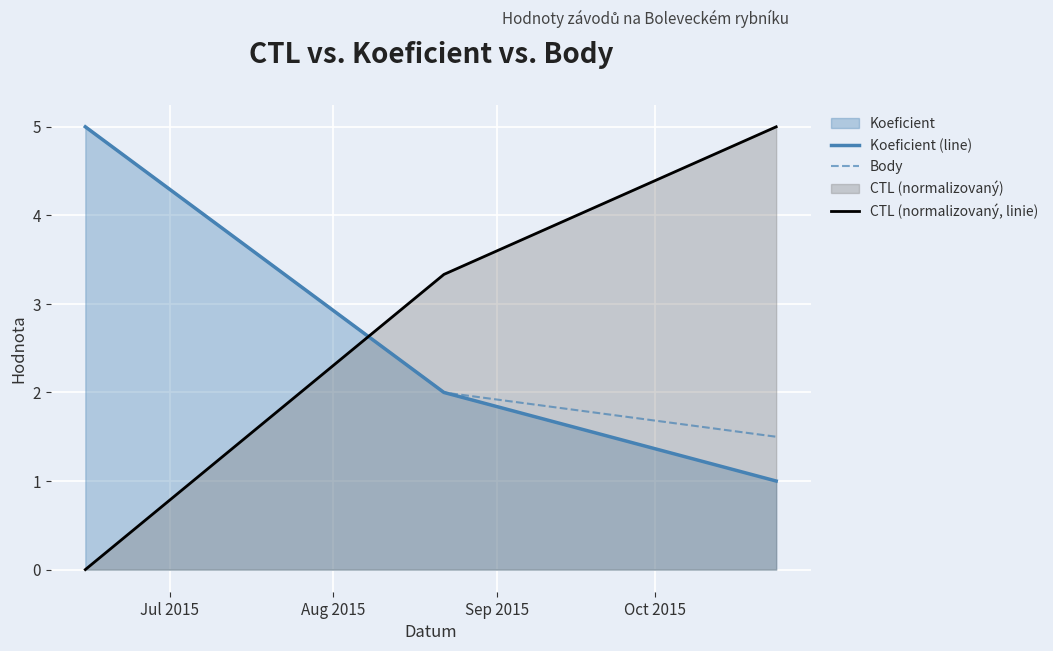

What is the average value of the CTL (normalizovaný, linie) series?

2.8